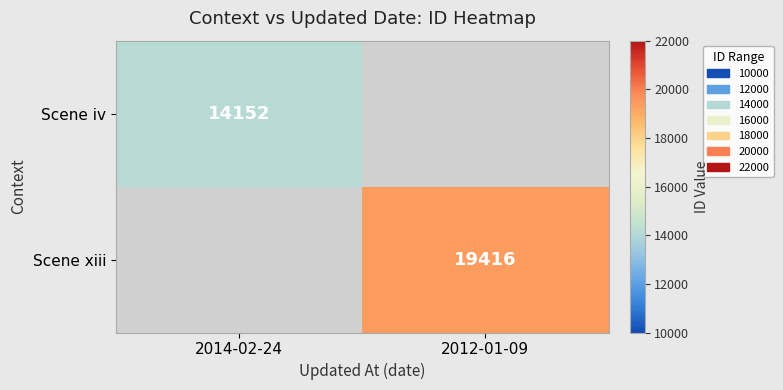

The Scene iv series shows 14152 at 2014-02-24. True or false?

True